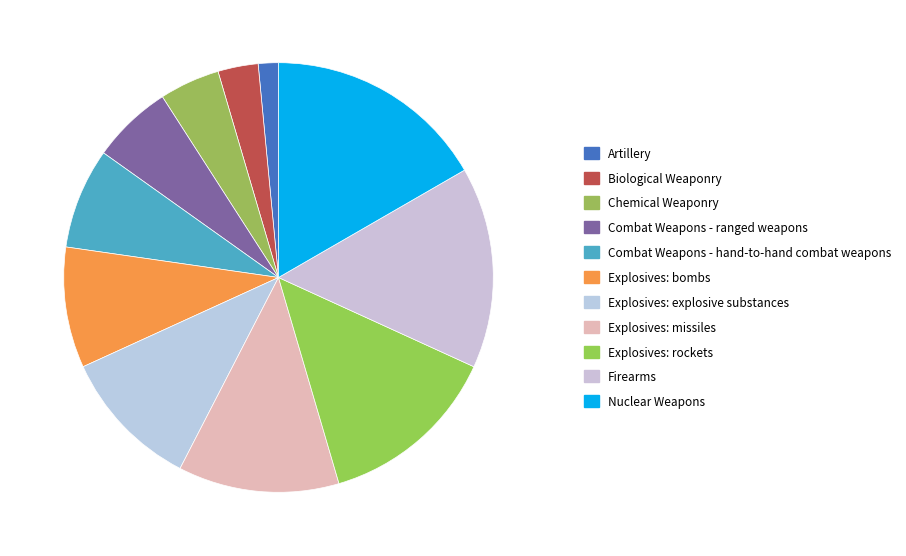

Rank the categories by value from lowest to highest.

Artillery, Biological Weaponry, Chemical Weaponry, Combat Weapons - ranged weapons, Combat Weapons - hand-to-hand combat weapons, Explosives: bombs, Explosives: explosive substances, Explosives: missiles, Explosives: rockets, Firearms, Nuclear Weapons